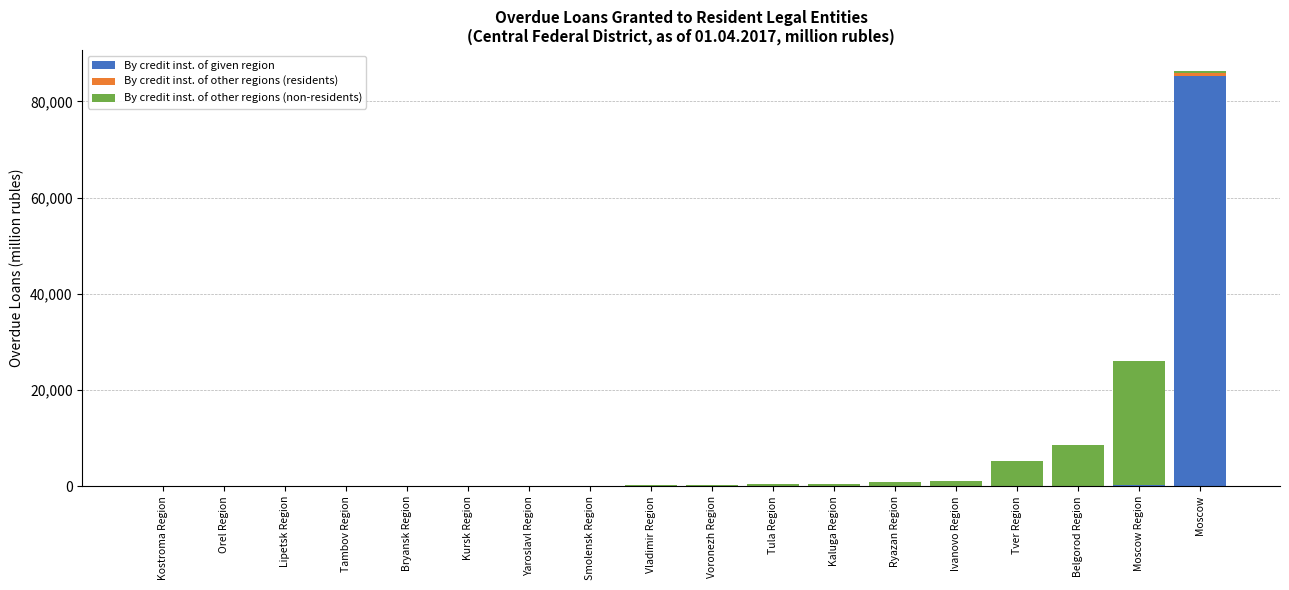

At which category is the sum across all series the highest?

Moscow